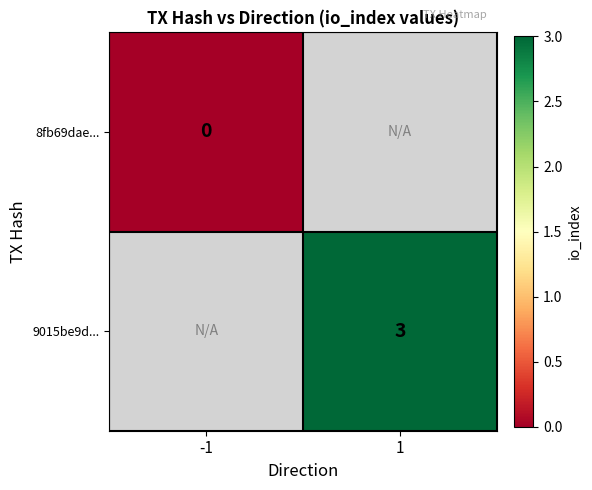

The 9015be9d... series shows 3 at 1. True or false?

True